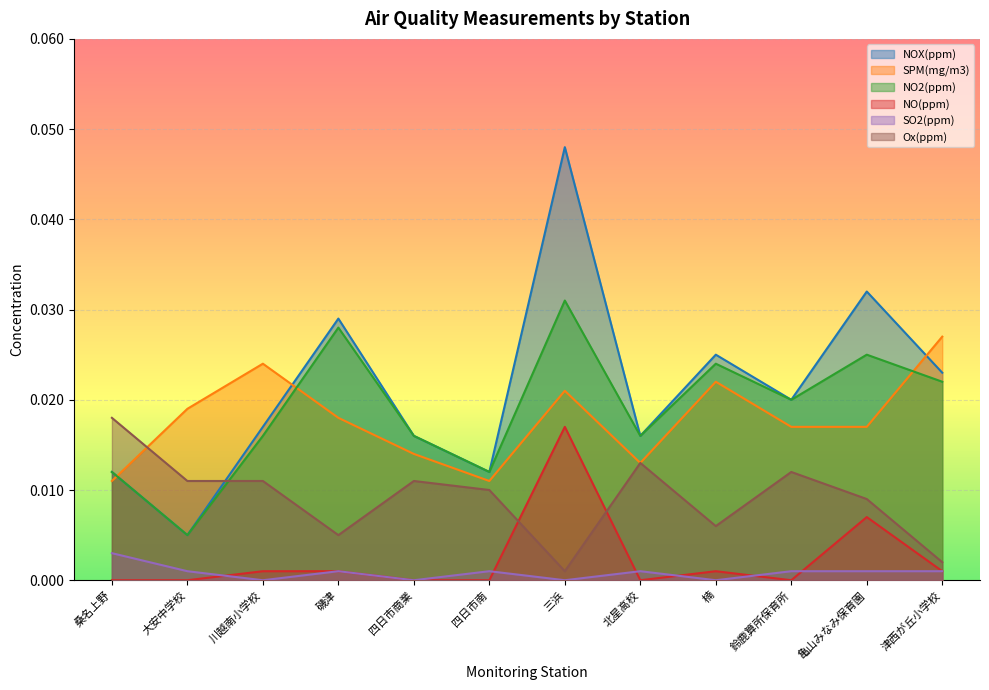

Rank the categories by NO(ppm) value from highest to lowest.

三浜, 亀山みなみ保育園, 川越南小学校, 磯津, 楠, 津西が丘小学校, 桑名上野, 大安中学校, 四日市商業, 四日市南, 北星高校, 鈴鹿算所保育所